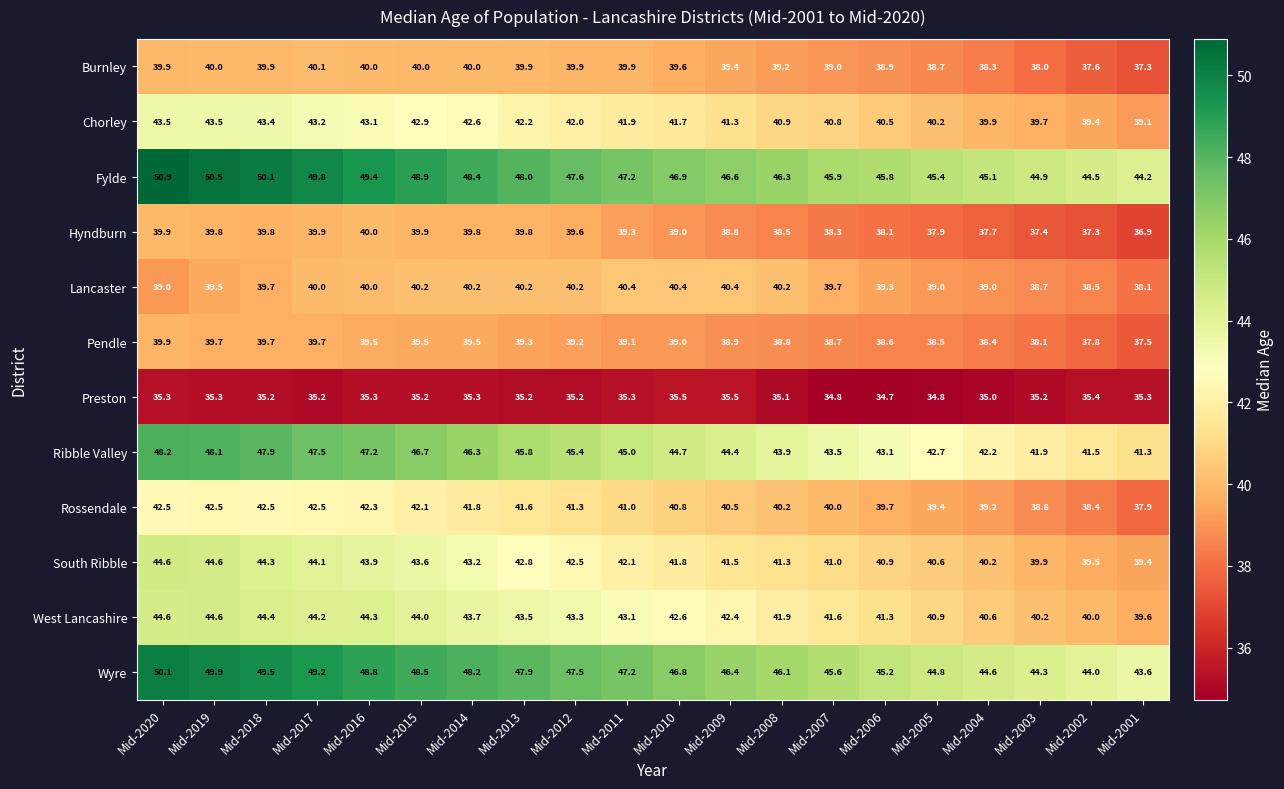

How many data points in West Lancashire are less than 43?

10